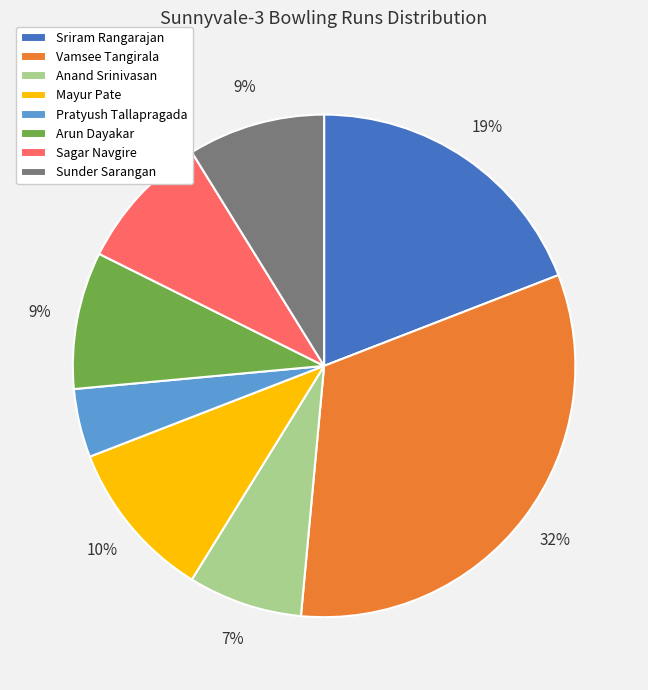

To the nearest percent, what percentage of the pie is Mayur Pate?

10%